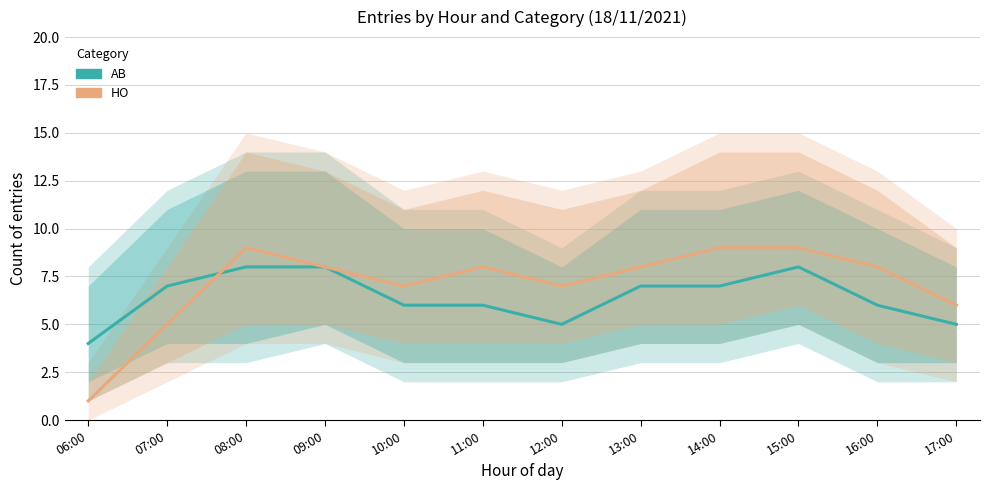

What is the difference between the second highest and minimum values in the AB series?

4